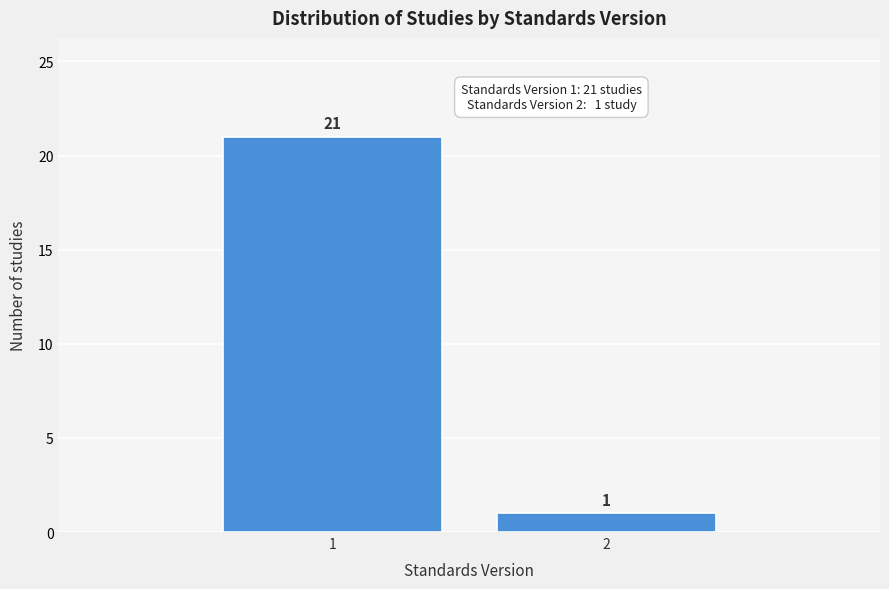

Reading left to right, transcribe all the data shown in this chart.

21	1